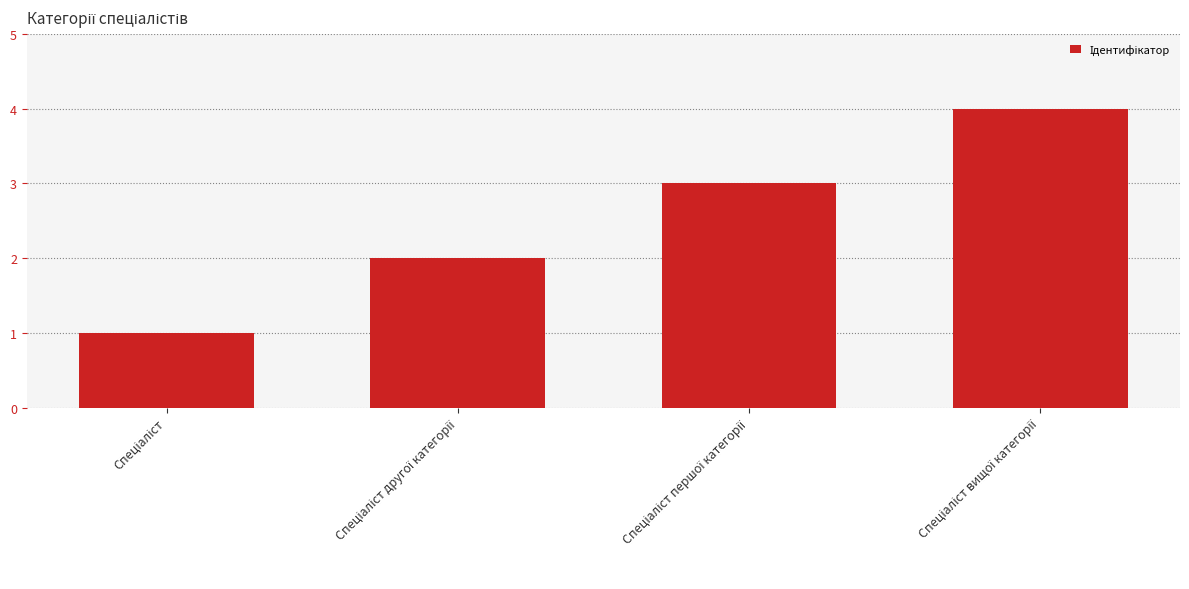

What is the difference between the maximum and minimum values?

3